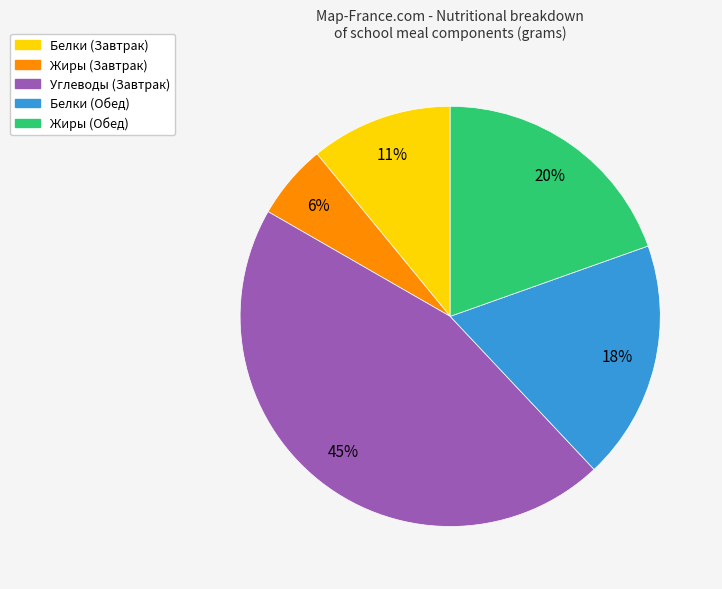

Count the number of slices in the pie.

5